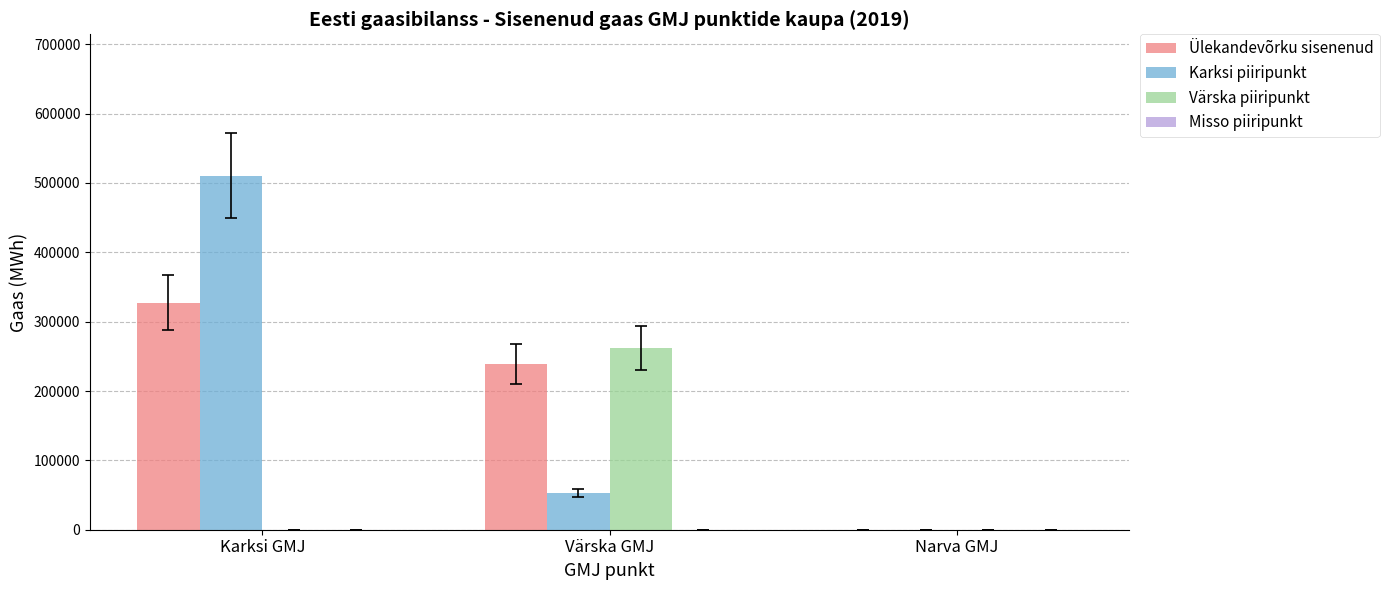

Which series changed the most between Karksi GMJ and Värska GMJ?

Karksi piiripunkt